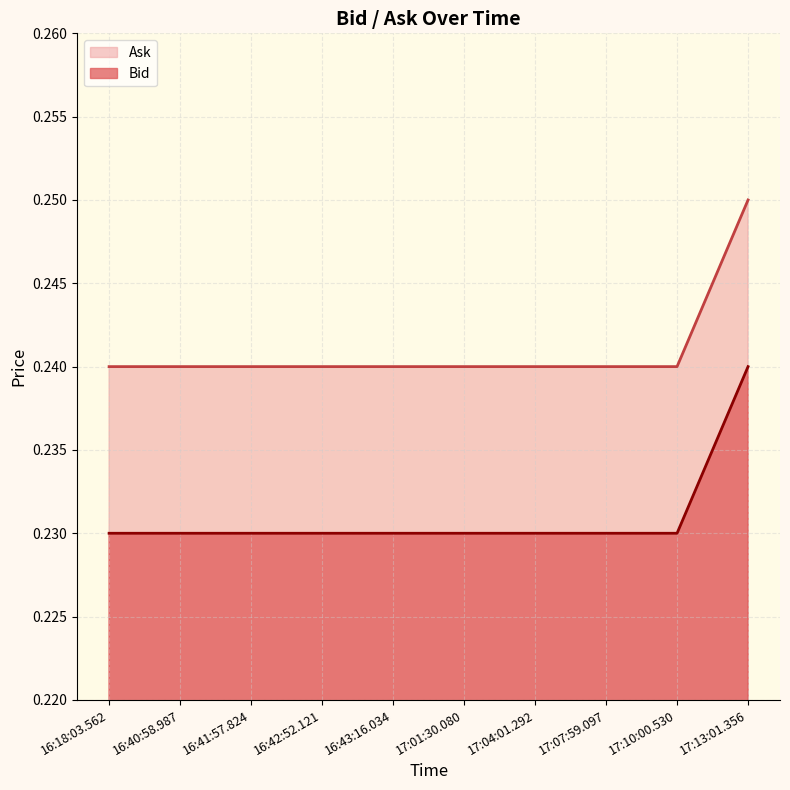

Which series has the largest total across all categories?

Ask